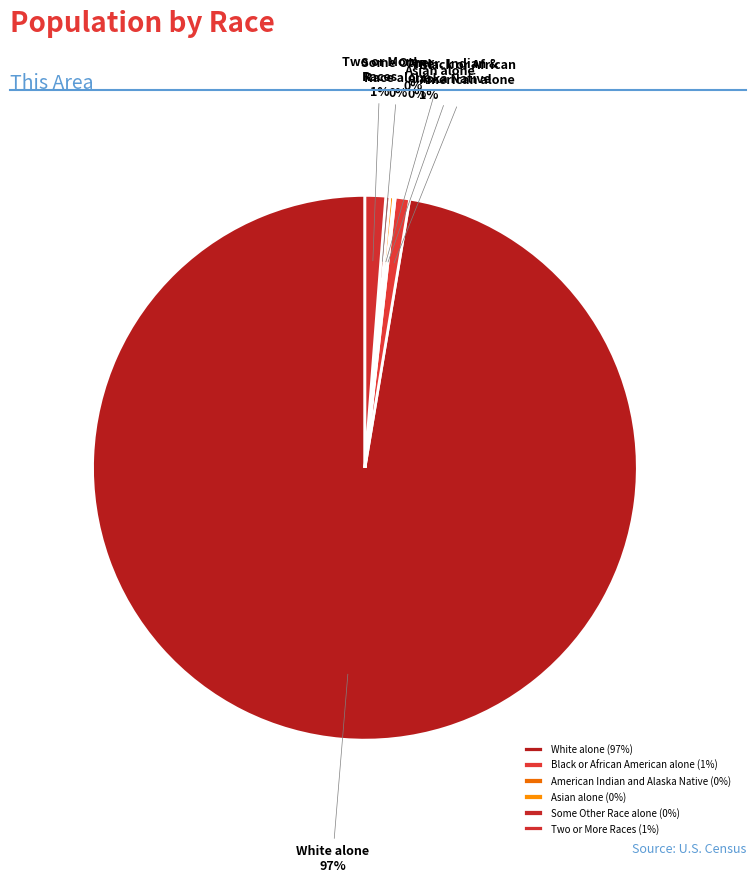

Which slice represents more than half of the pie?

White alone